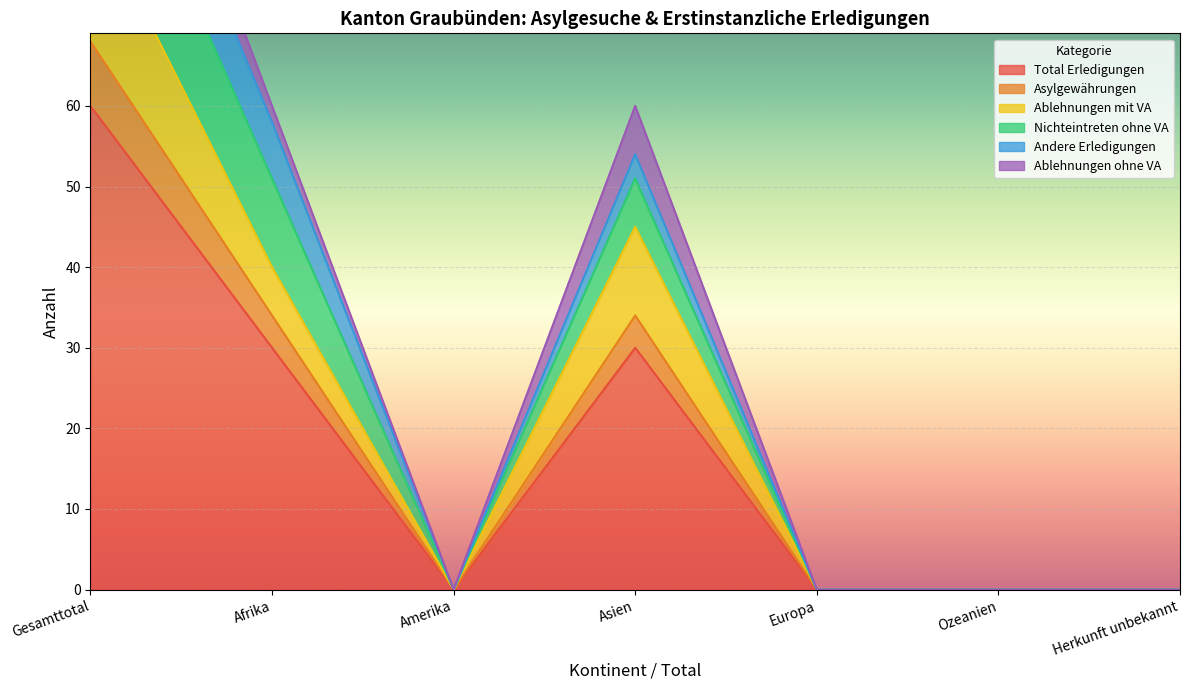

In Nichteintreten ohne VA, how many points are higher than both neighbors (excluding endpoints)?

1